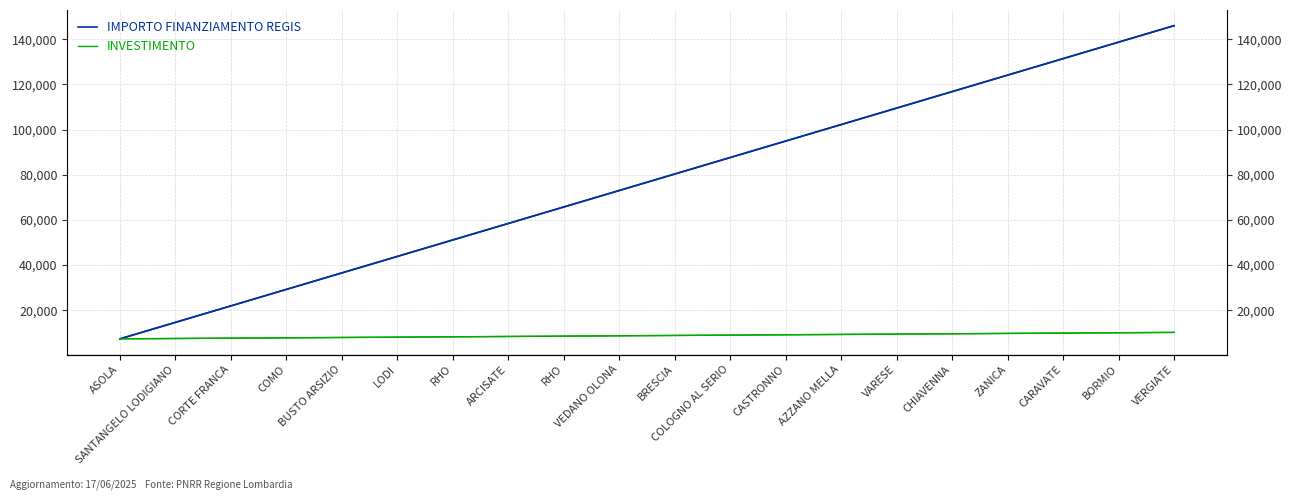

What is the smallest value displayed?

7301.0